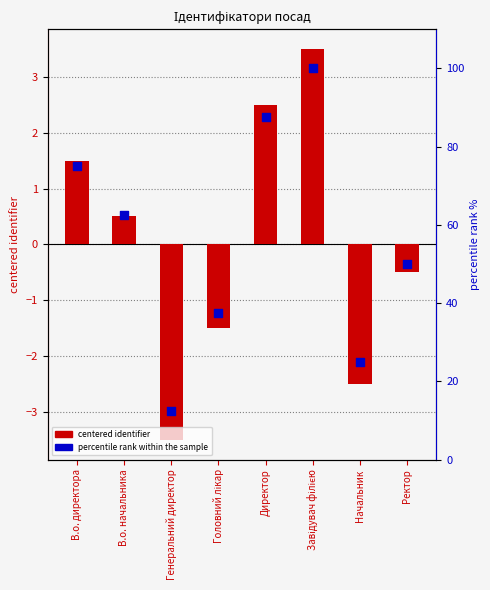

Which series has the largest total across all categories?

percentile rank within the sample